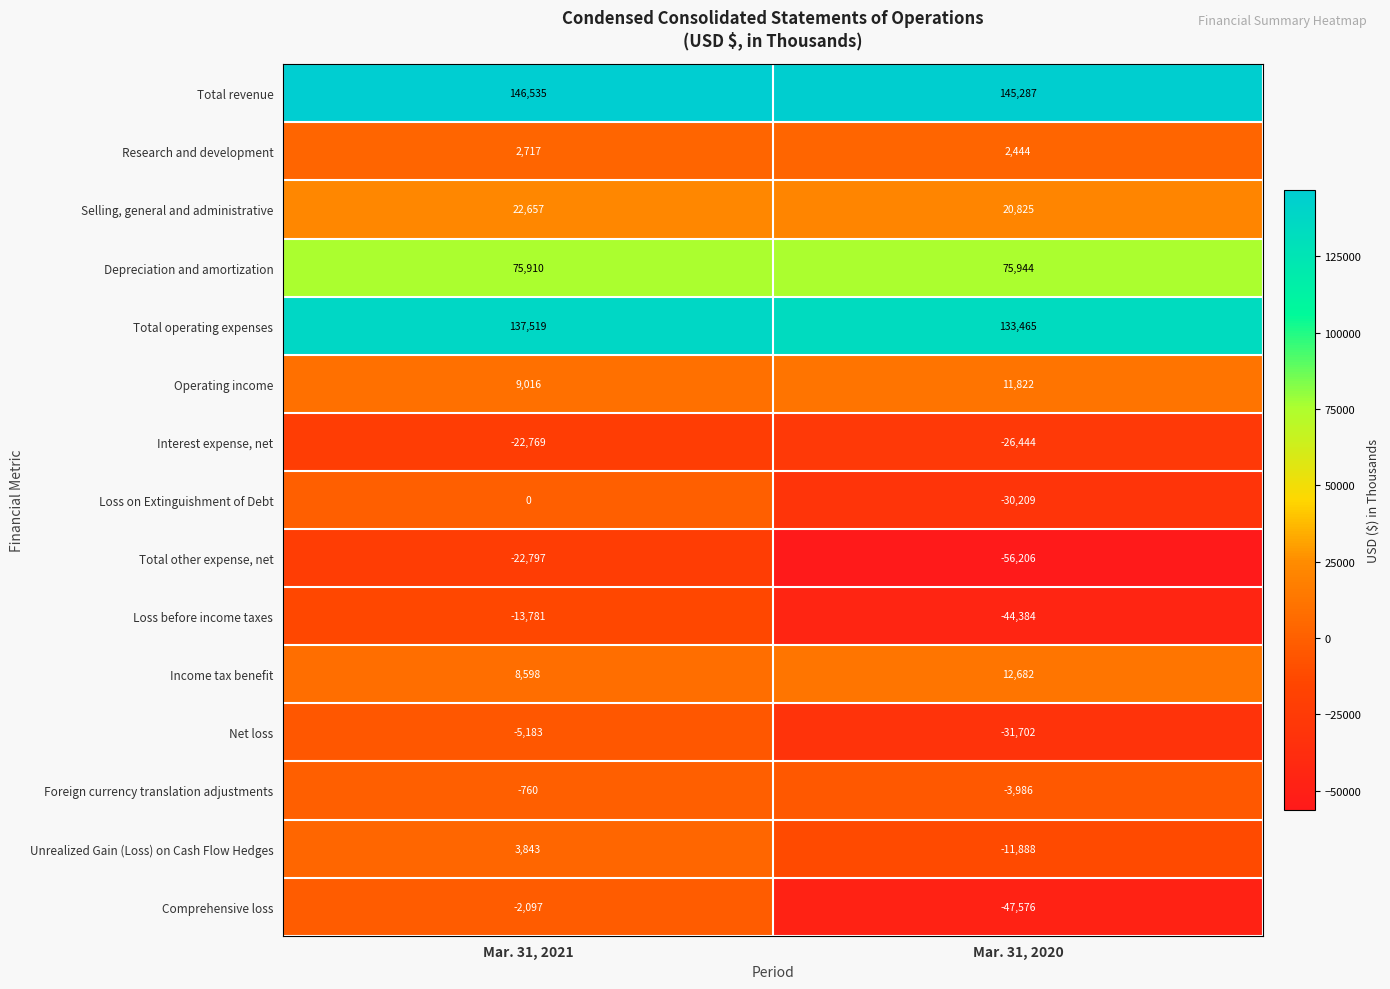

What is the total value across all series at Mar. 31, 2020?

150074